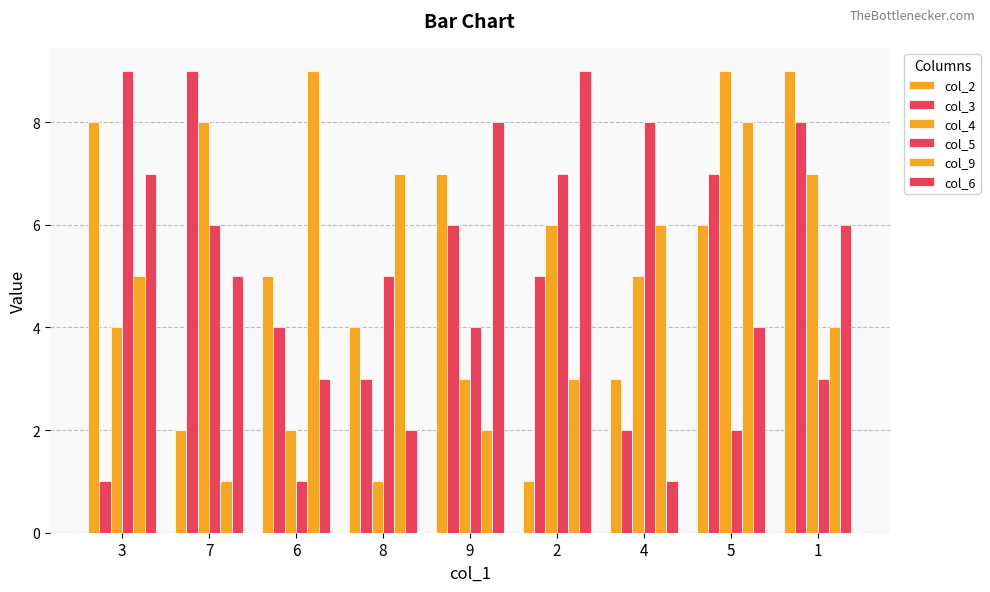

What is the spread (max minus min) of values at 6?

8